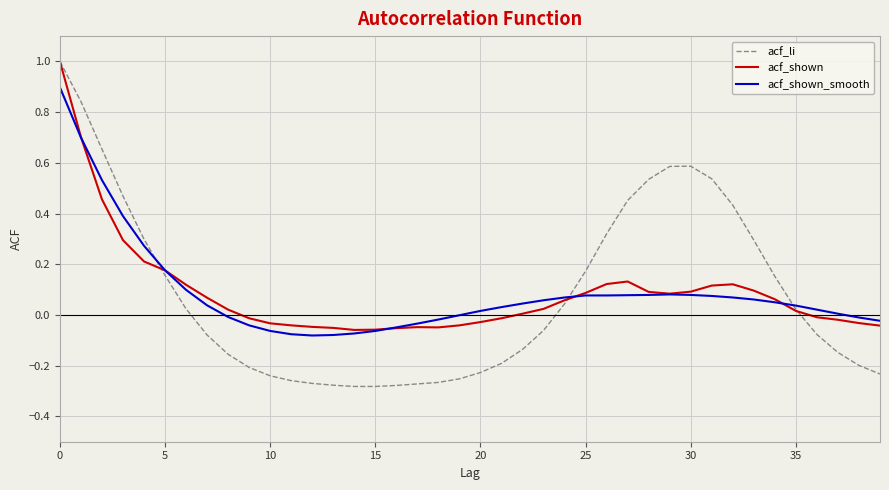

Which series has the widest spread of values?

acf_li